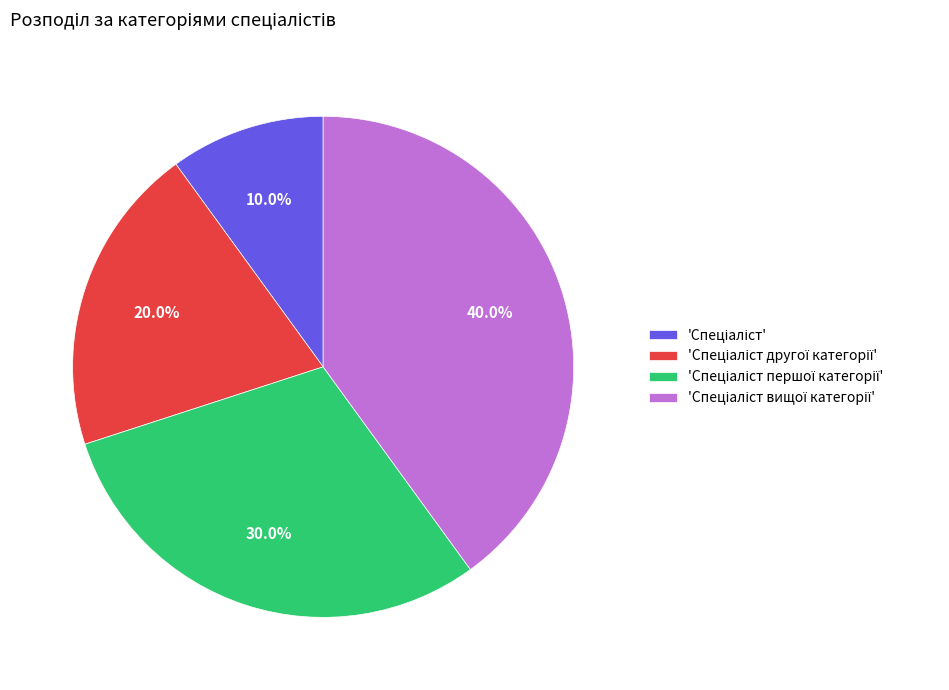

Is there any slice that represents more than half of the pie?

No